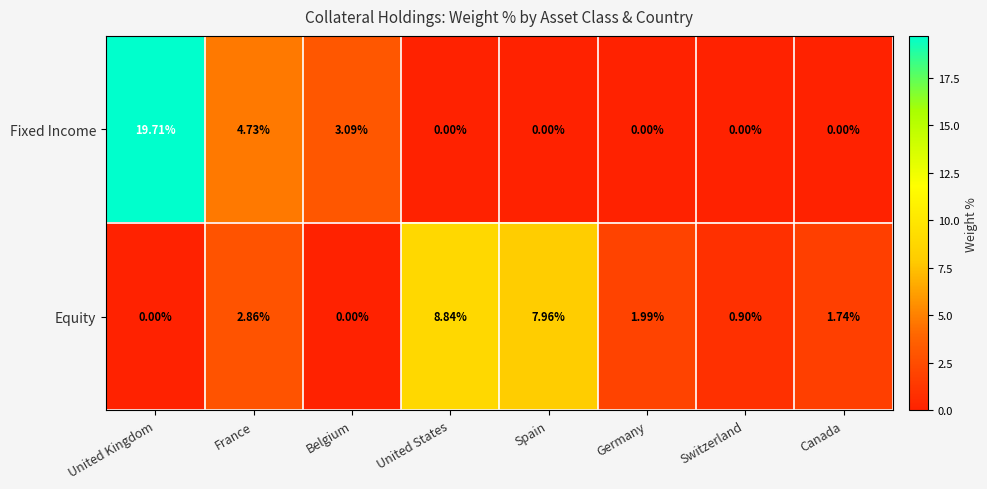

Which series has the largest total across all categories?

Fixed Income